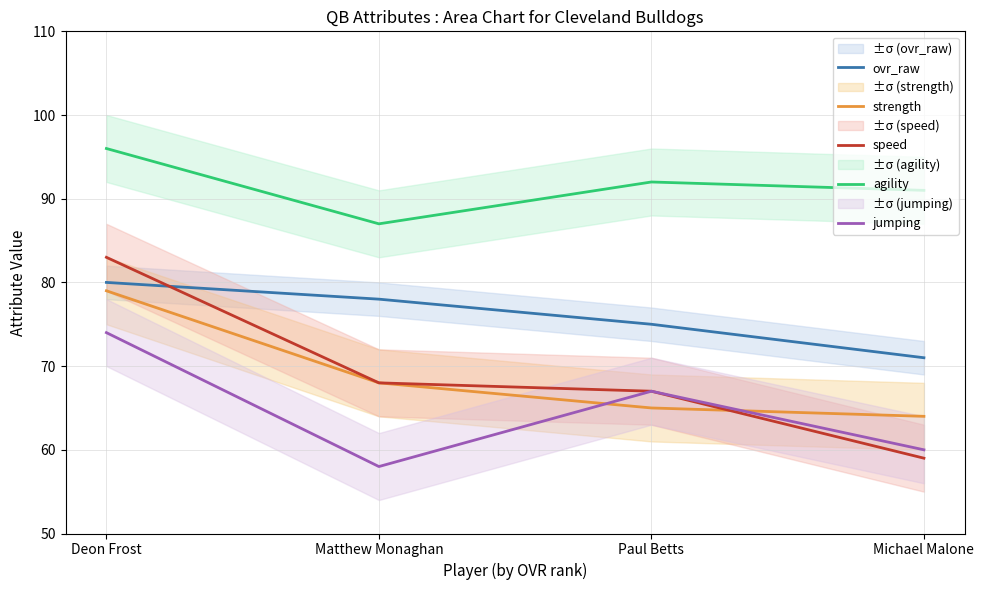

Count the agility values in the range 91 to 96.

3